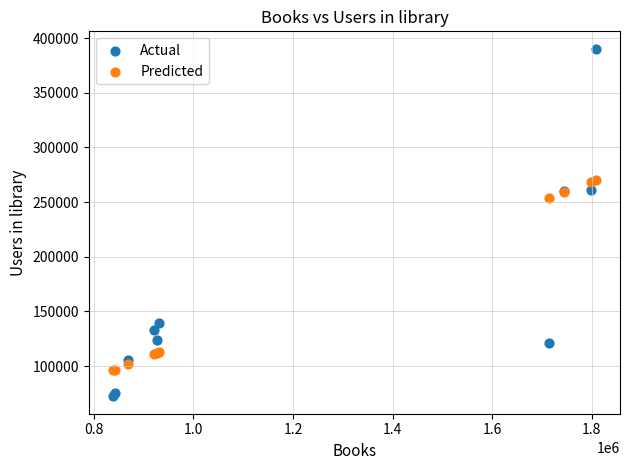

What are all the series names shown in the legend?

Actual, Predicted